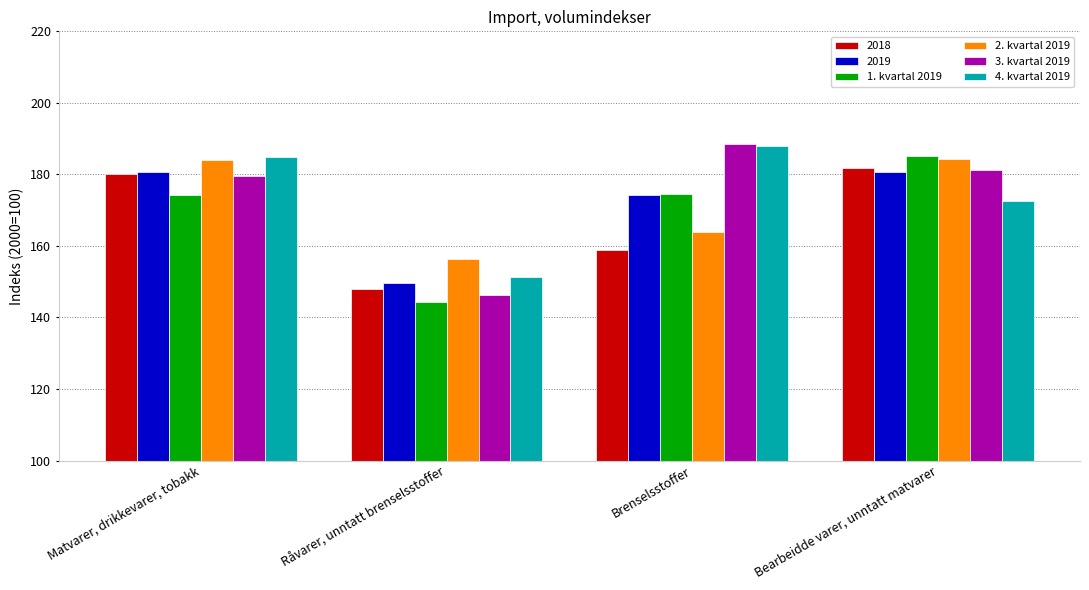

At which category does the chart reach its minimum across all series?

Råvarer, unntatt brenselsstoffer